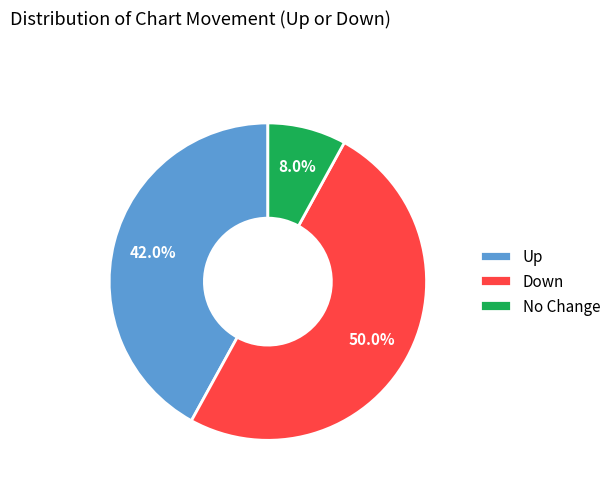

What portion of the pie excludes No Change?

92.0%